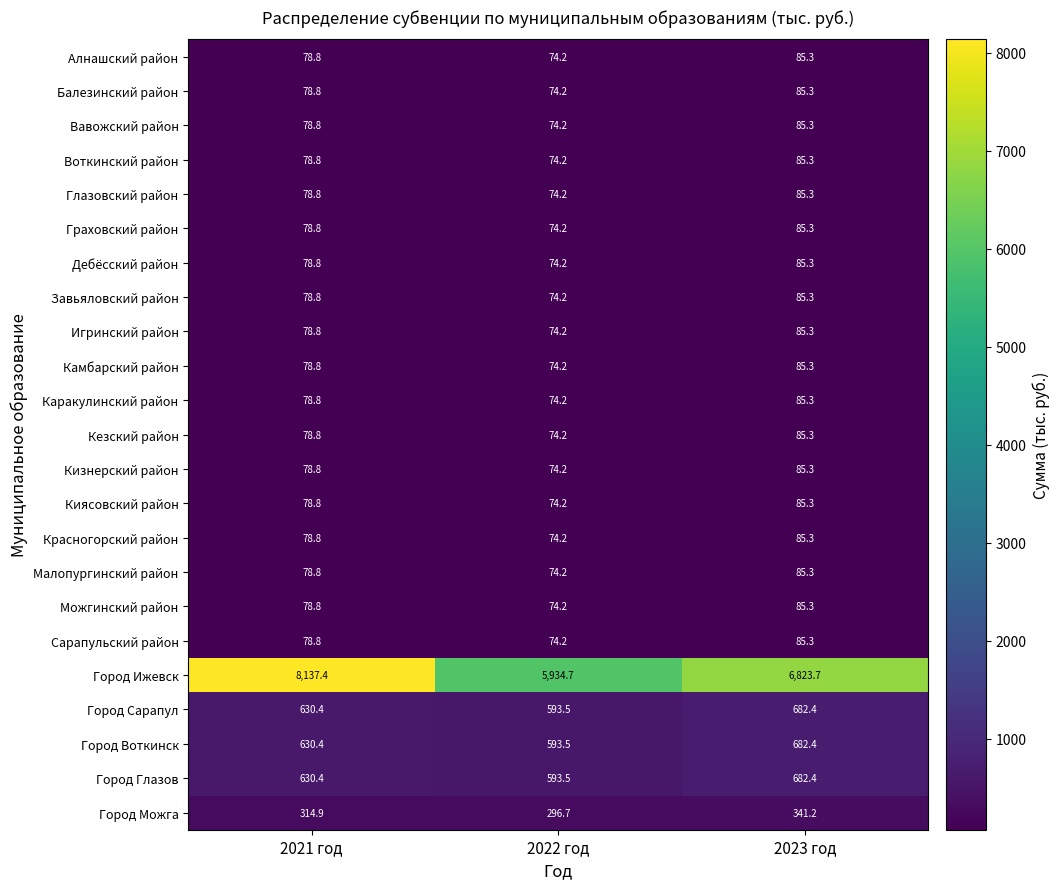

What is the spread (max minus min) of values at 2023 год?

6738.4